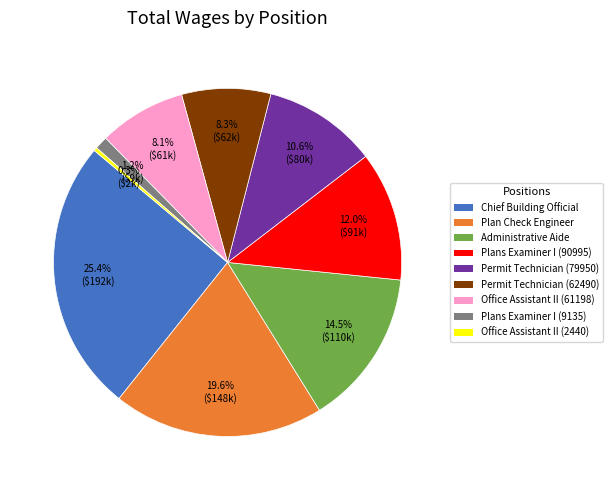

Is Office Assistant II (2440) the majority of the pie?

No